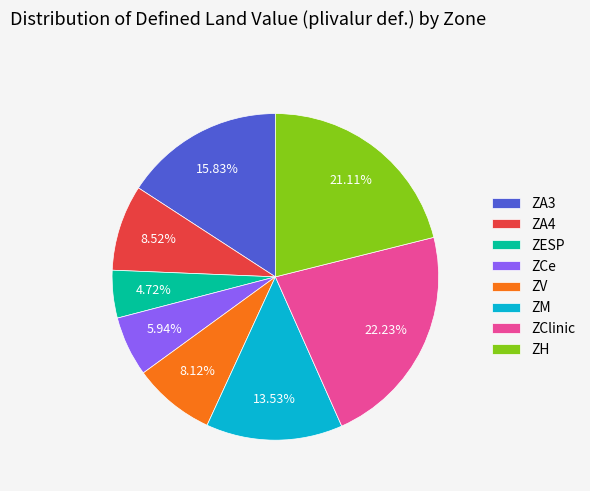

Which slice is the smallest?

ZESP